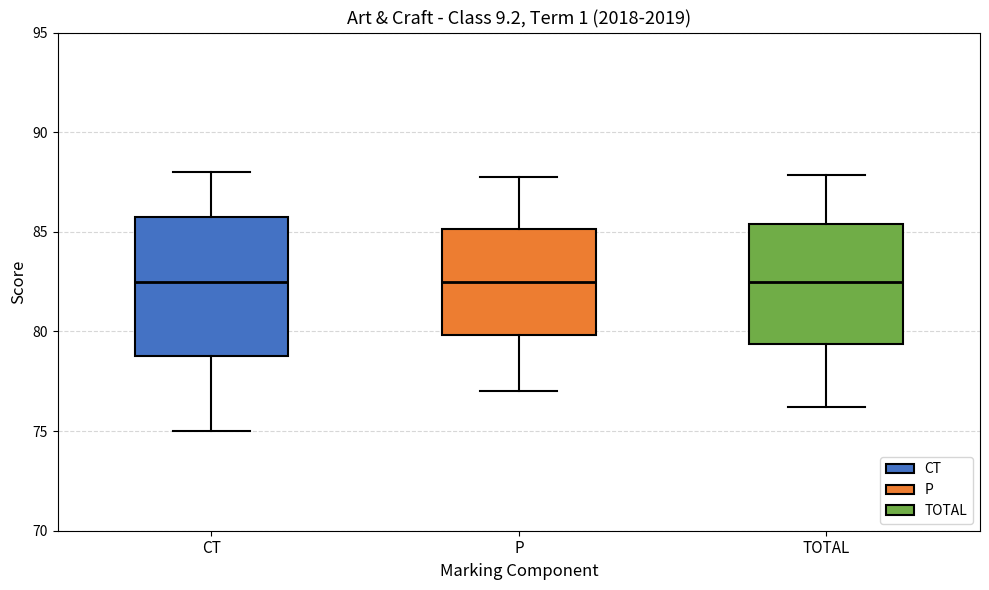

Where is the upper edge of the box for CT on the y-axis? The values are not printed on the chart, so give them approximately, as read against the axis.

86.0